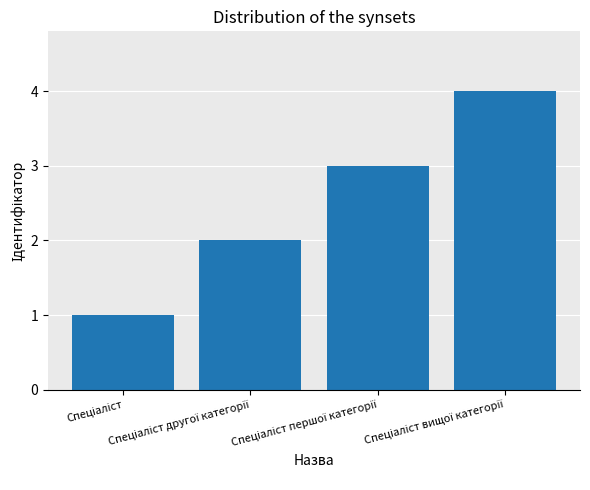

What is the minimum value shown in the chart?

1